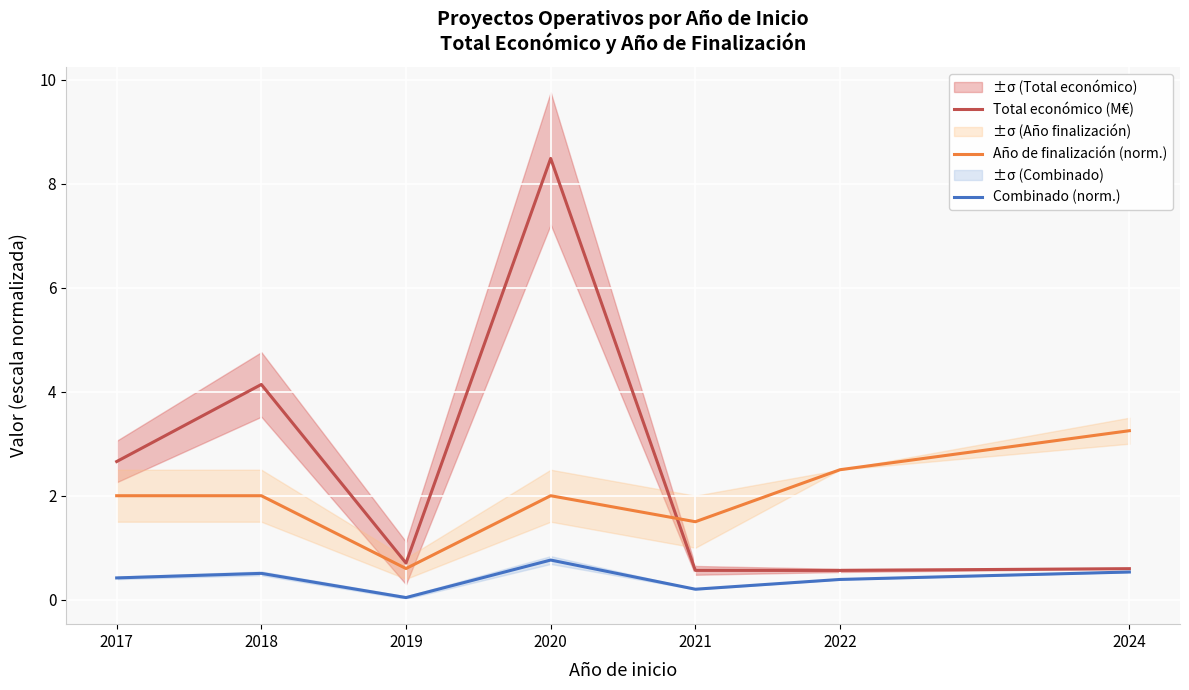

Reading left to right, list all the values displayed in this chart.

Total económico (M€): 2.7	4.1	0.7	8.5	0.6	0.6	0.6
Año de finalización (norm.): 2.0	2.0	0.6	2.0	1.5	2.5	3.2
Combinado (norm.): 0.4	0.5	0.0	0.8	0.2	0.4	0.5